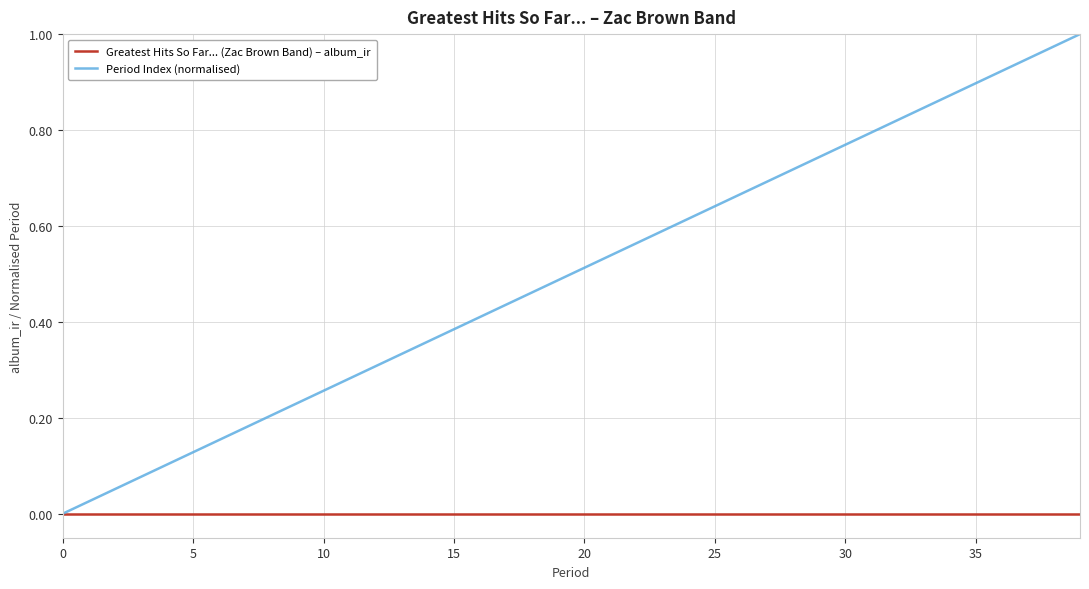

Which series has the largest total across all categories?

Period Index (normalised)